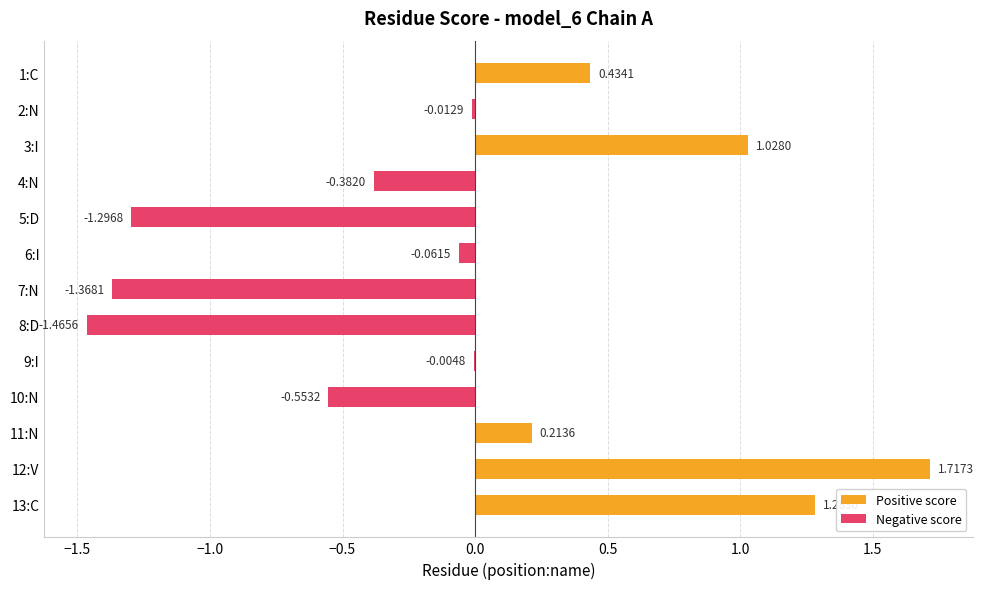

What is the sum of all values?

-0.5